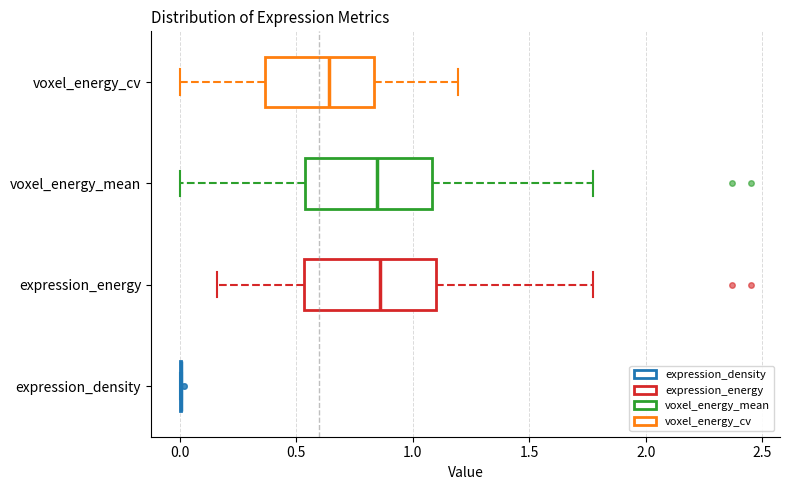

Reading bottom to top, transcribe this box plot: for each box, give where its median line is, the range the box spans, and where its two whiskers end, as read against the x-axis. The values are not printed on the chart, so give them approximately, as read against the axis.

expression_density: box collapsed to a line at 0.00, whiskers 0.00 to 0.00
expression_energy: median 0.85, box 0.55 to 1.10, whiskers 0.15 to 1.75
voxel_energy_mean: median 0.85, box 0.55 to 1.10, whiskers 0.00 to 1.75
voxel_energy_cv: median 0.65, box 0.35 to 0.85, whiskers 0.00 to 1.20